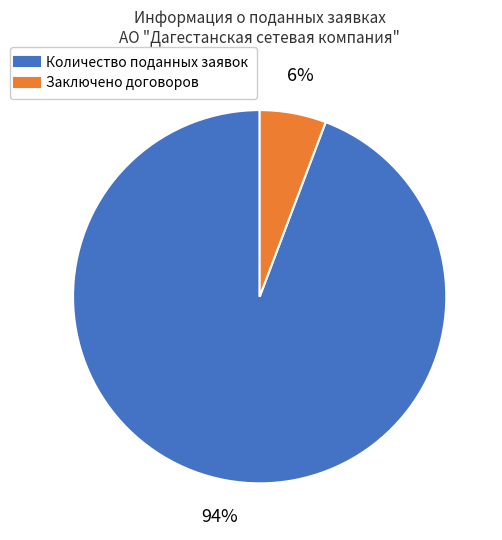

Does any single category account for the majority?

Yes